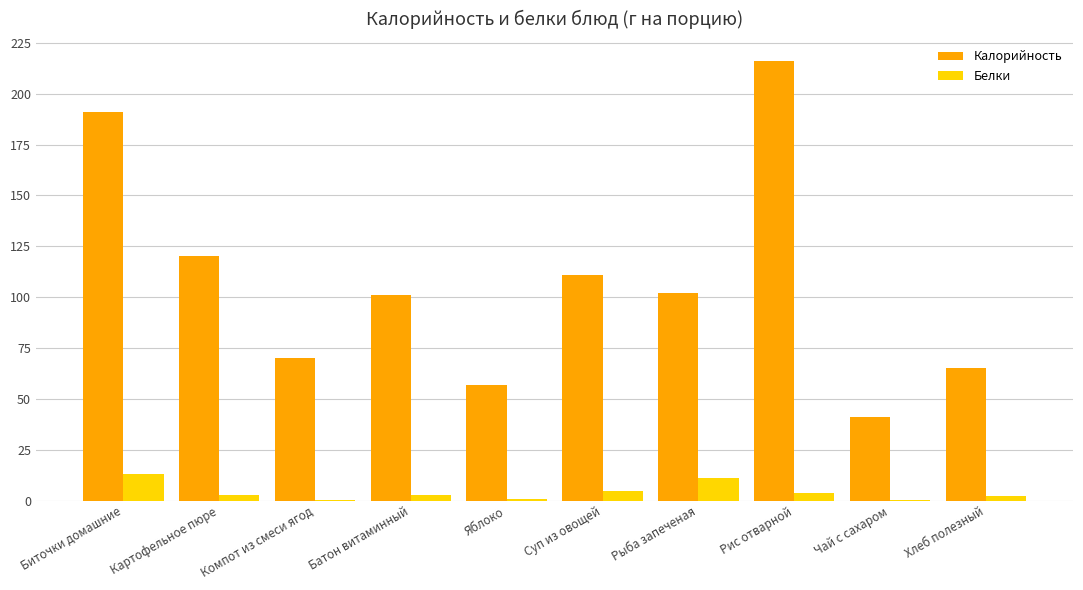

What is the highest value of the Калорийность series?

216.0